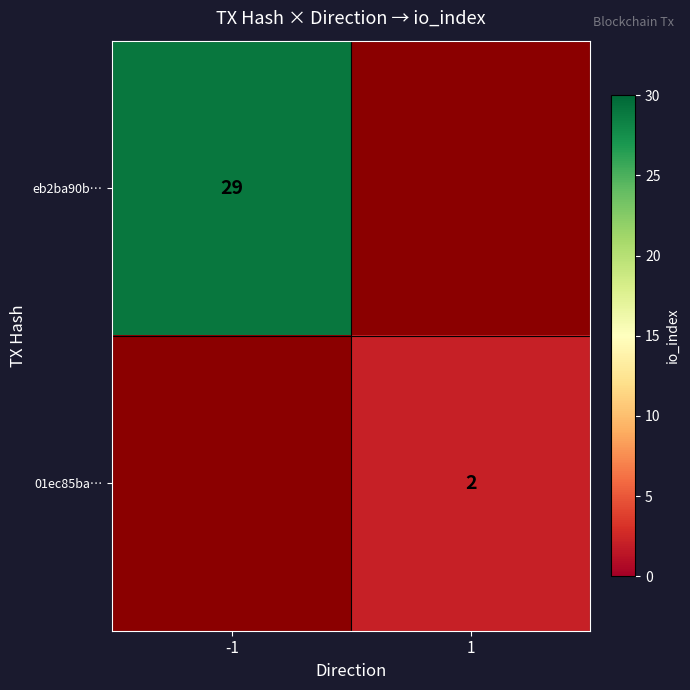

True or false: eb2ba90b… has a value of 29 at -1.

True